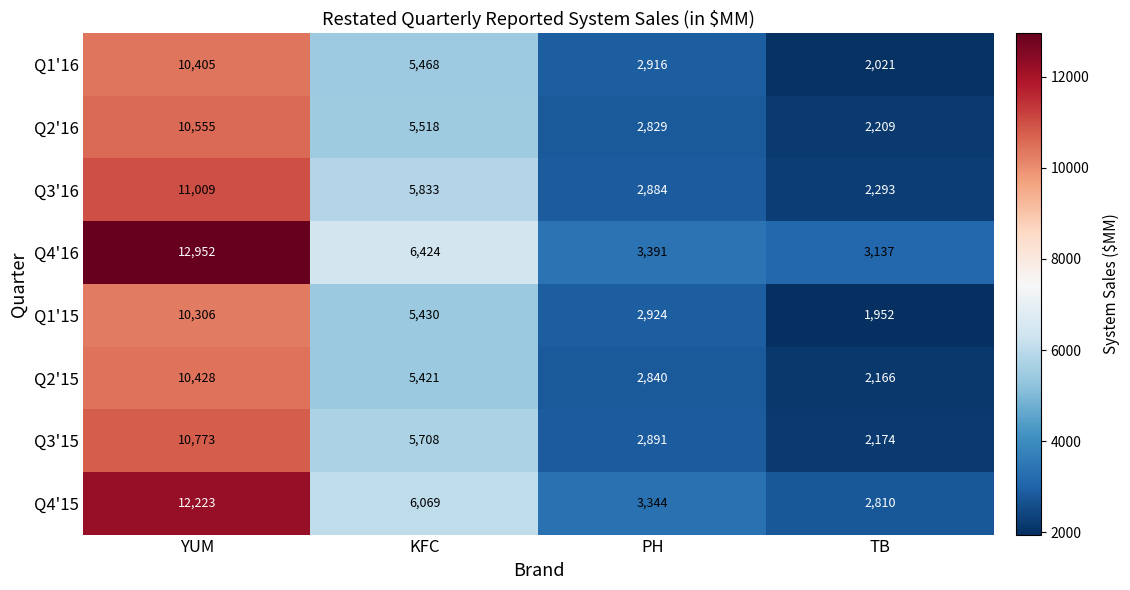

The Q1'16 series shows 4631 at YUM. True or false?

False